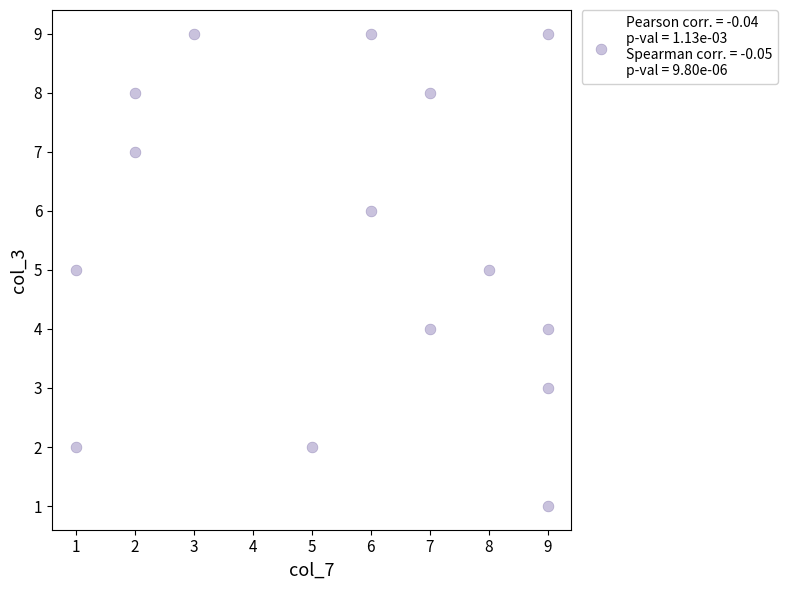

What is the range of Y values (max minus min)?

8